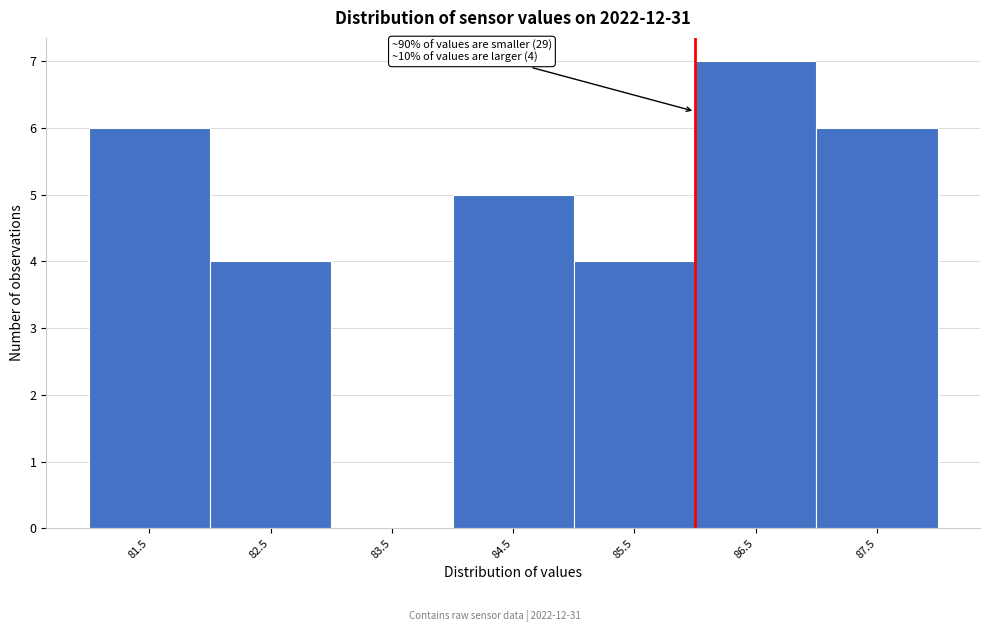

Reading left to right, transcribe all the data shown in this chart.

81.5=6	82.5=4	83.5=0	84.5=5	85.5=4	86.5=7	87.5=6